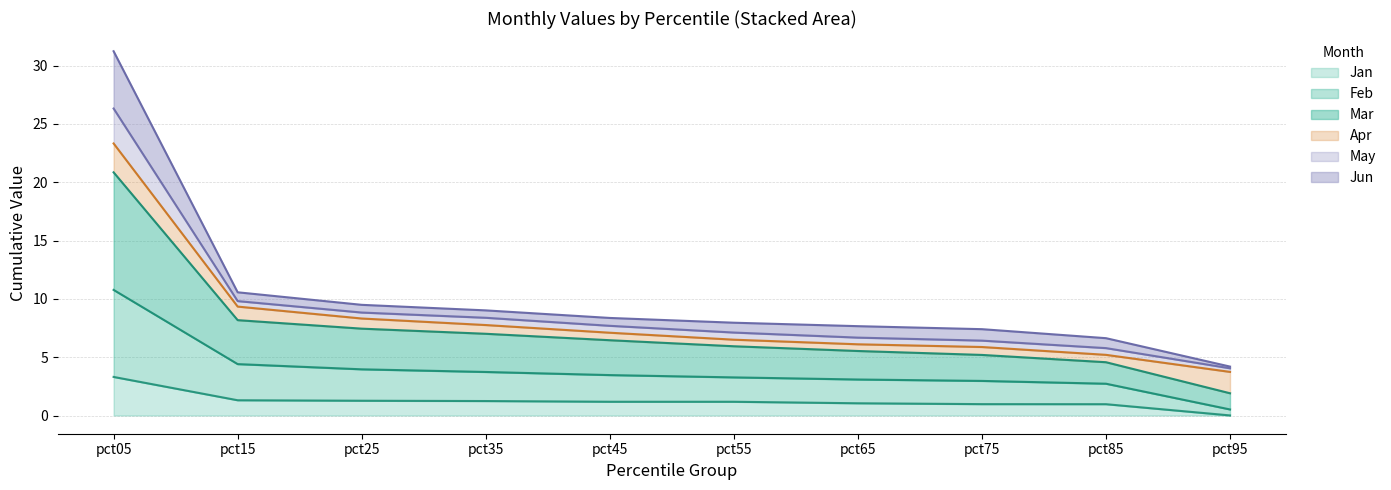

What is the minimum value for Feb?

0.5